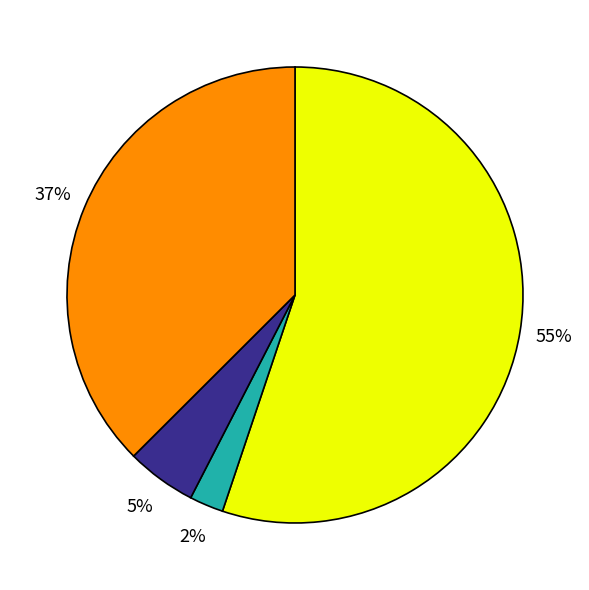

Does any single category account for the majority?

Yes